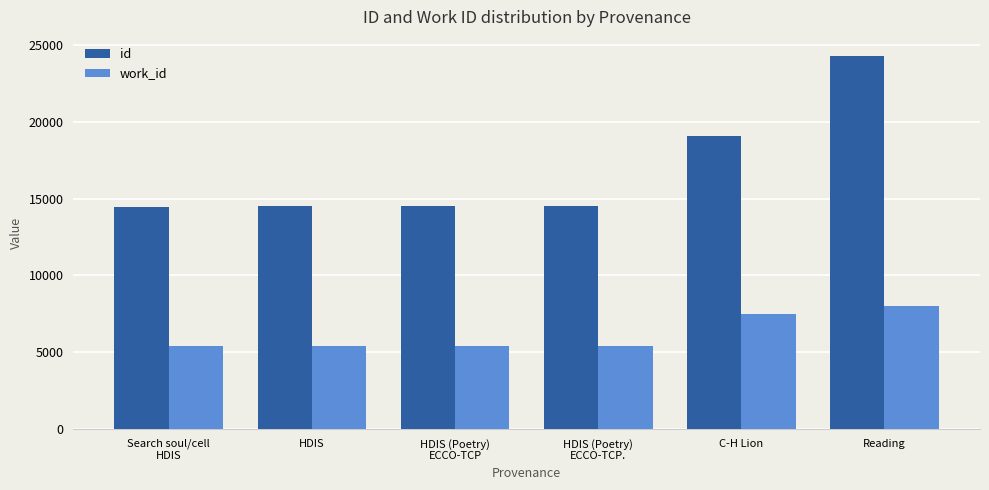

What is the label of the 4th bar from the left?

HDIS (Poetry)
ECCO-TCP.